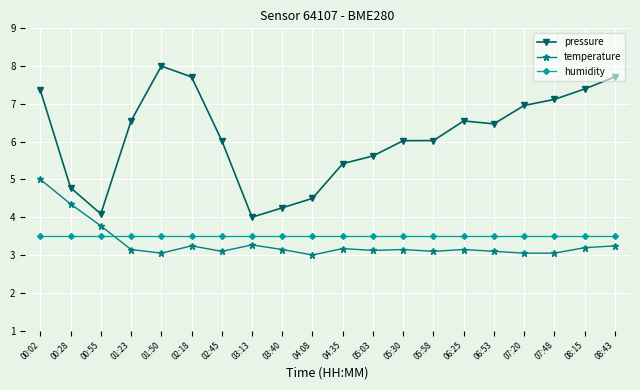

Which series has the widest spread of values?

pressure